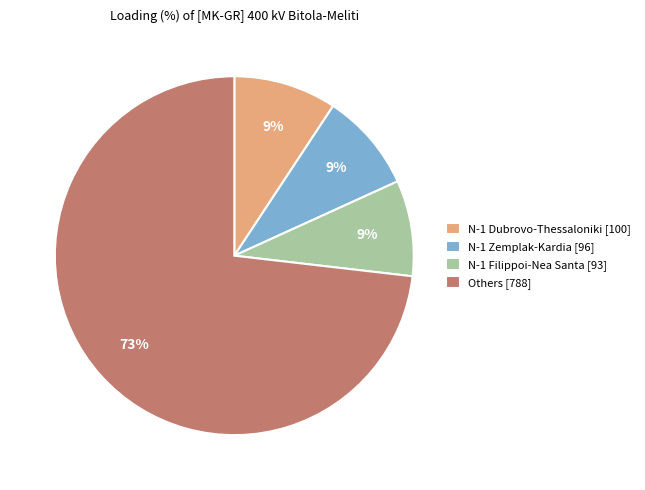

To the nearest percent, what portion does Others [788] represent?

73%